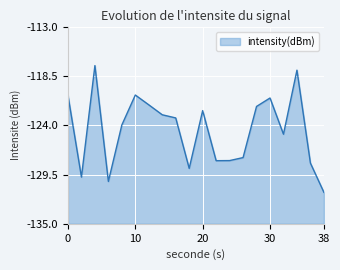

Reading left to right, list all the values displayed in this chart.

-120.6	-129.8	-117.3	-130.3	-124.0	-120.6	-121.7	-122.8	-123.2	-128.8	-122.4	-127.9	-127.9	-127.6	-121.9	-120.9	-125.0	-117.8	-128.2	-131.5